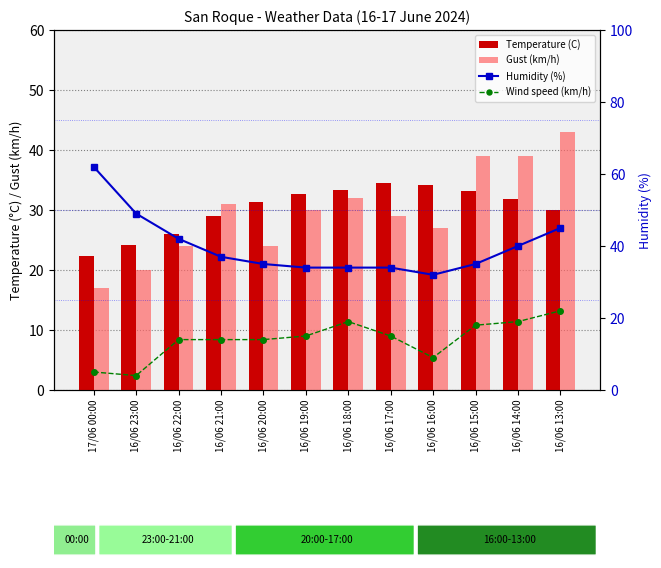

What is the total value across all series at 16/06 17:00?

112.5